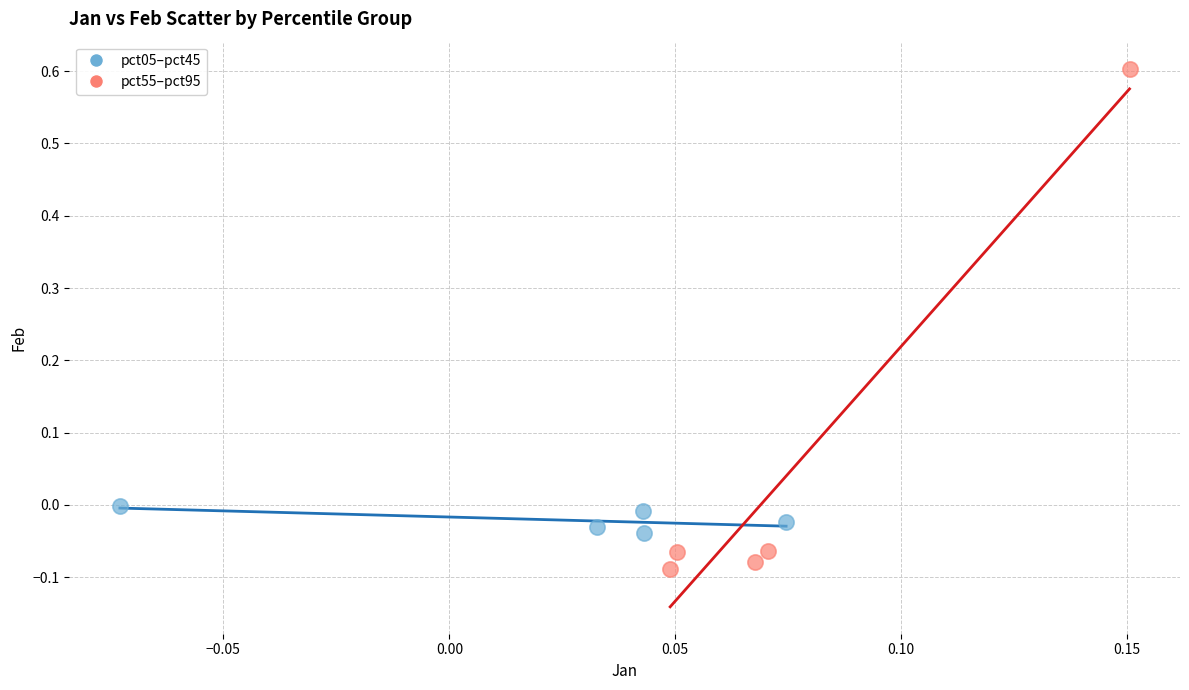

What are all the series names shown in the legend?

pct05–pct45, pct55–pct95